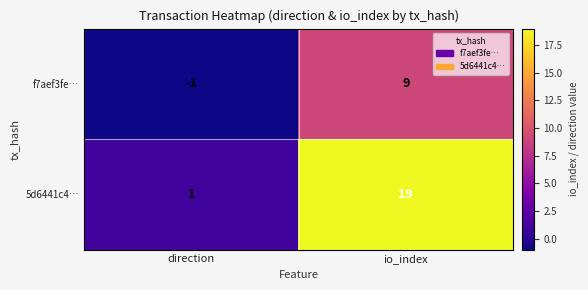

Which series has the largest range (max minus min)?

5d6441c4…